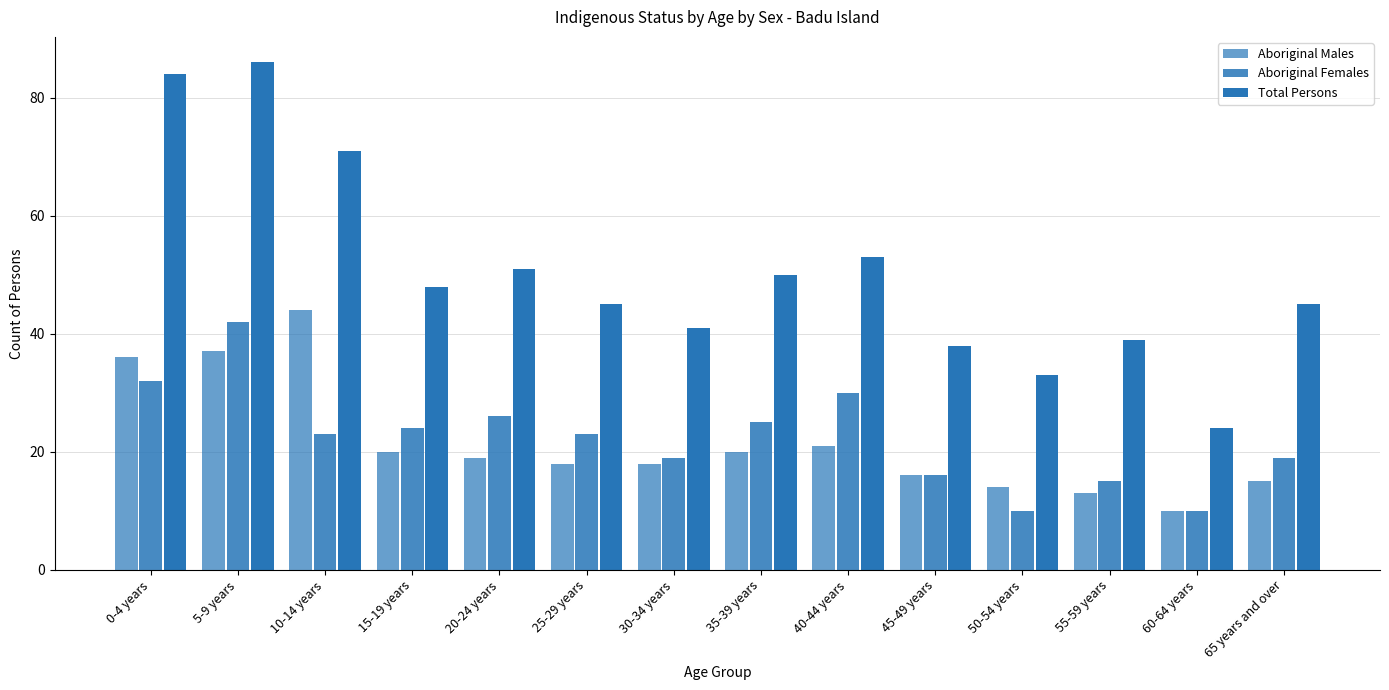

Reading left to right, extract all data points from this chart.

Aboriginal Males: 0-4 years=36	5-9 years=37	10-14 years=44	15-19 years=20	20-24 years=19	25-29 years=18	30-34 years=18	35-39 years=20	40-44 years=21	45-49 years=16	50-54 years=14	55-59 years=13	60-64 years=10	65 years and over=15
Aboriginal Females: 0-4 years=32	5-9 years=42	10-14 years=23	15-19 years=24	20-24 years=26	25-29 years=23	30-34 years=19	35-39 years=25	40-44 years=30	45-49 years=16	50-54 years=10	55-59 years=15	60-64 years=10	65 years and over=19
Total Persons: 0-4 years=84	5-9 years=86	10-14 years=71	15-19 years=48	20-24 years=51	25-29 years=45	30-34 years=41	35-39 years=50	40-44 years=53	45-49 years=38	50-54 years=33	55-59 years=39	60-64 years=24	65 years and over=45